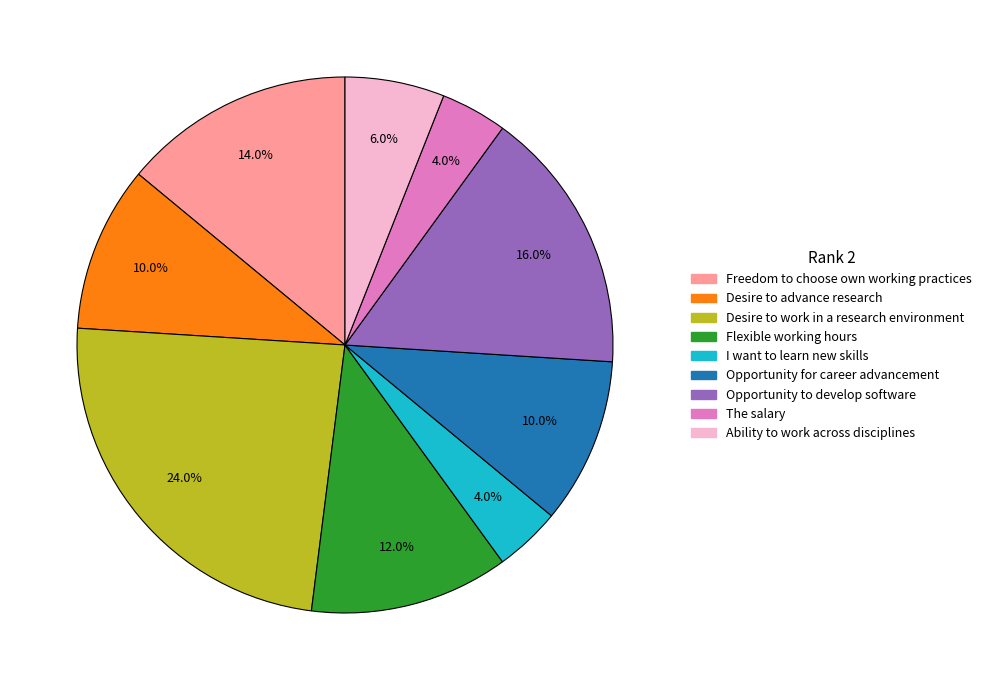

Is there a majority slice in this chart?

No